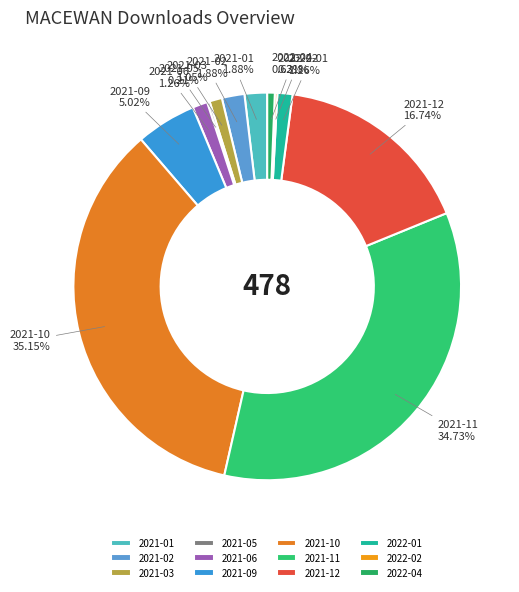

What is the ratio of the value at 2021-06 to the value at 2021-09?

0.3